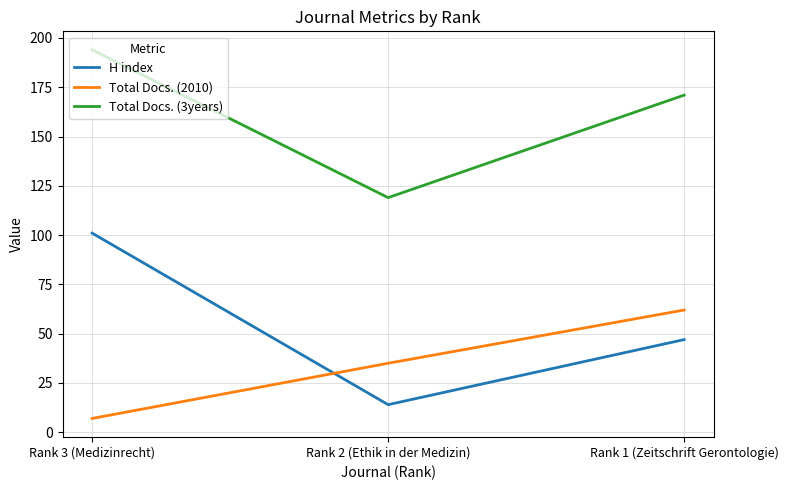

List the labels in order of Total Docs. (3years) value, smallest first.

Rank 2 (Ethik in der Medizin), Rank 1 (Zeitschrift Gerontologie), Rank 3 (Medizinrecht)